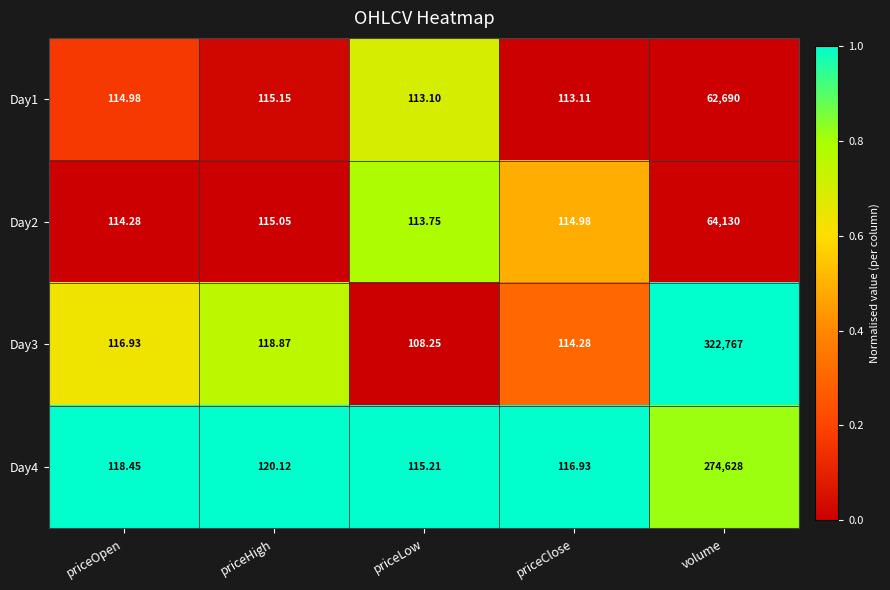

At which category is the sum across all series the highest?

volume